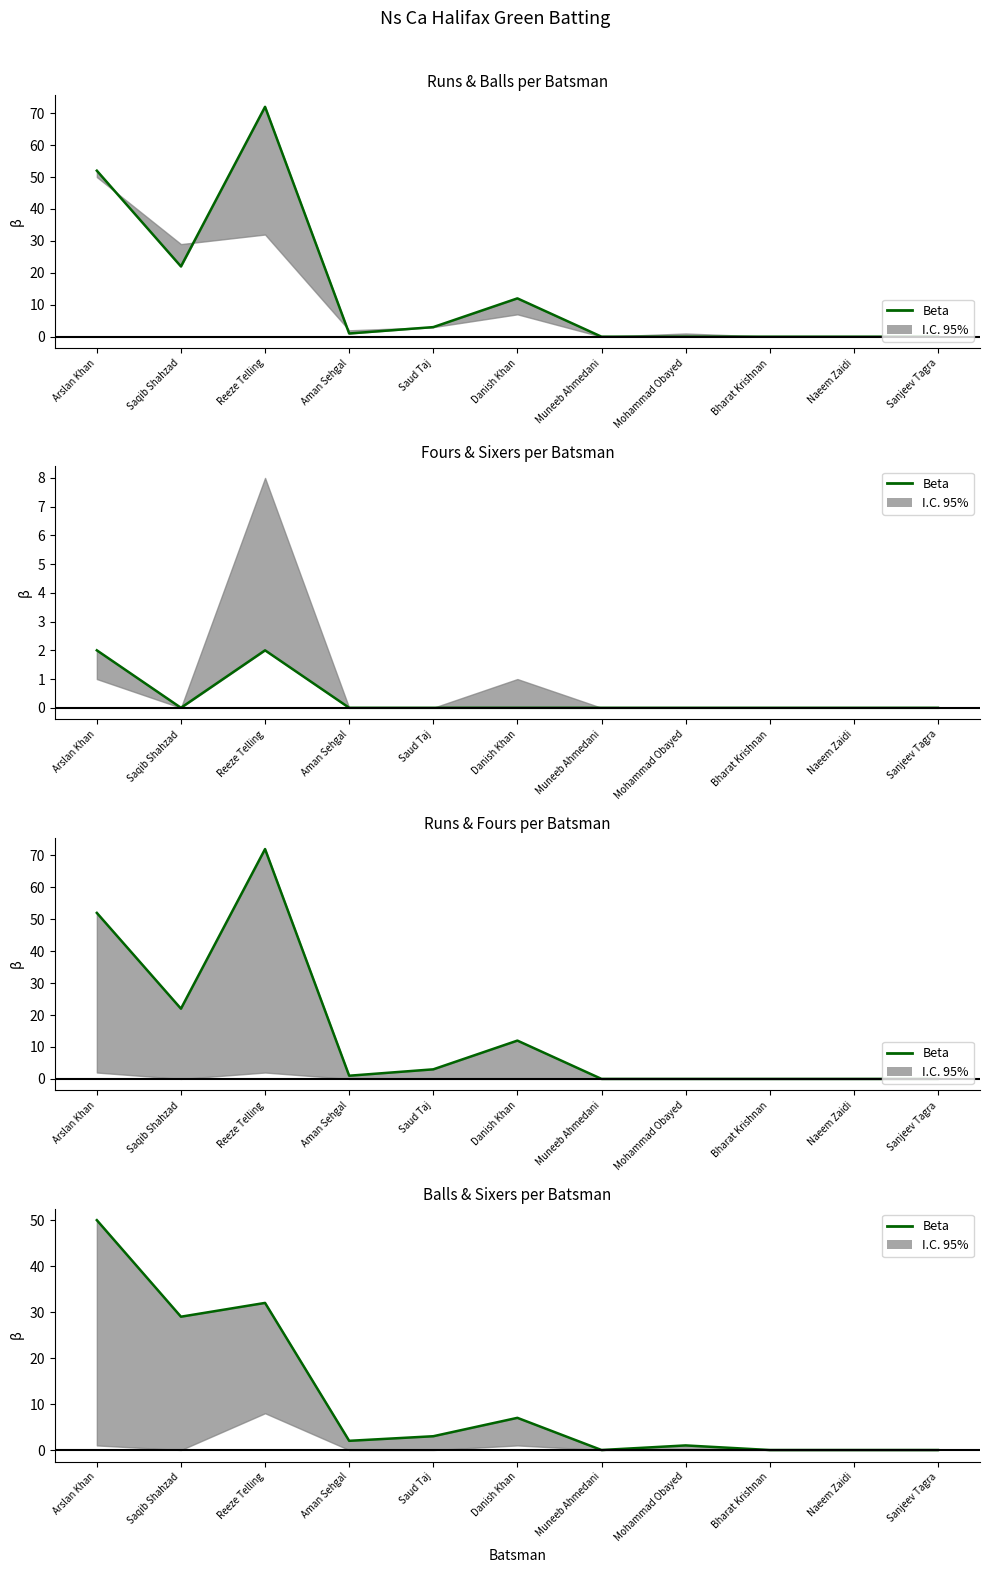

What is the value of the Runs point at the 6th from the left?

12